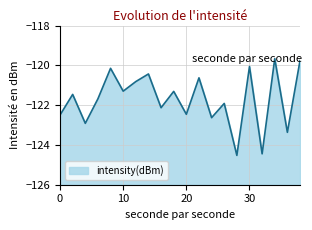

Does the chart display data point markers on the line(s)?

No